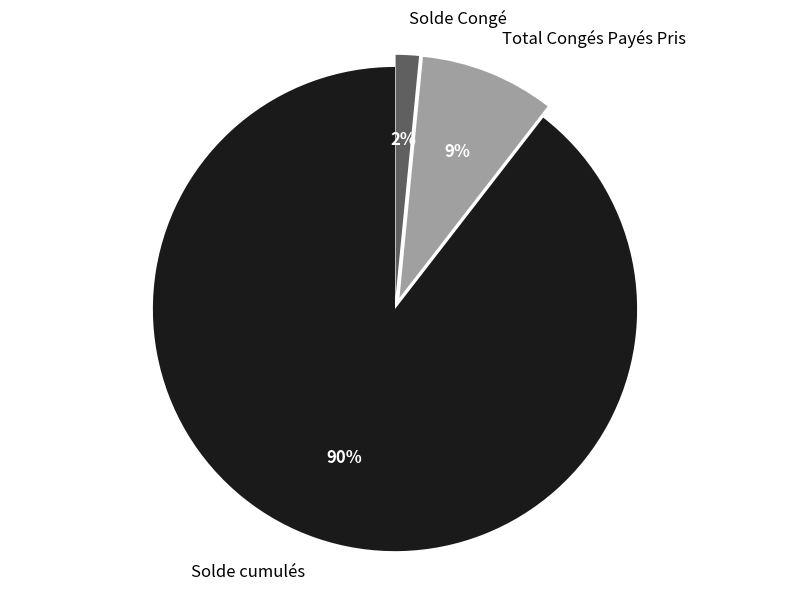

Count the number of slices in the pie.

3